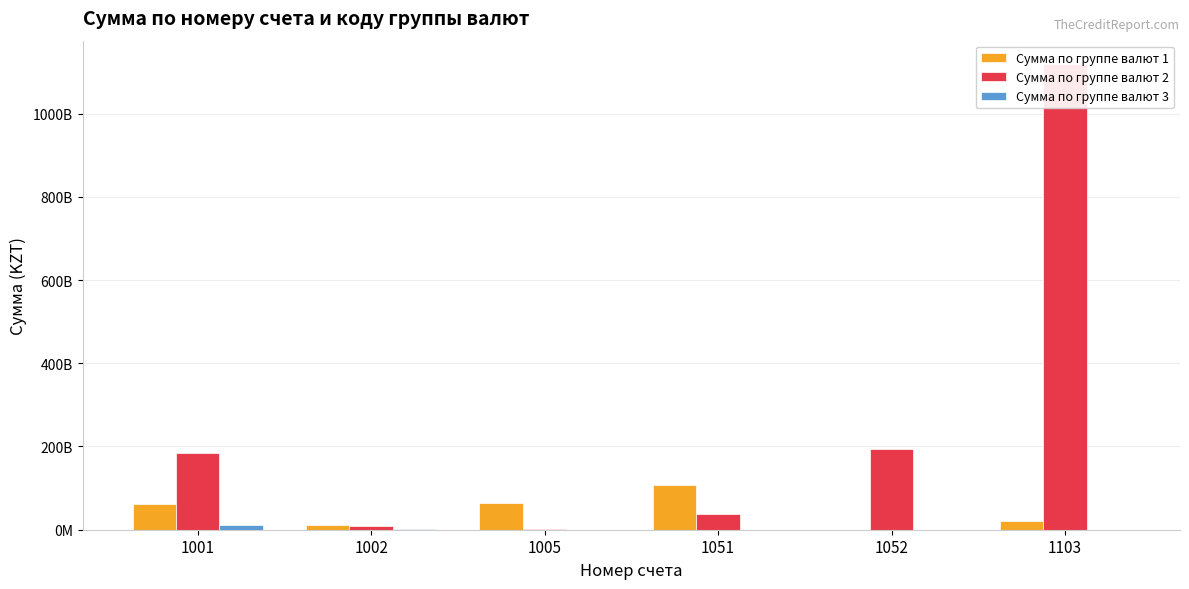

Is it true that Сумма по группе валют 1 equals 11599364891.5 at 1103?

False